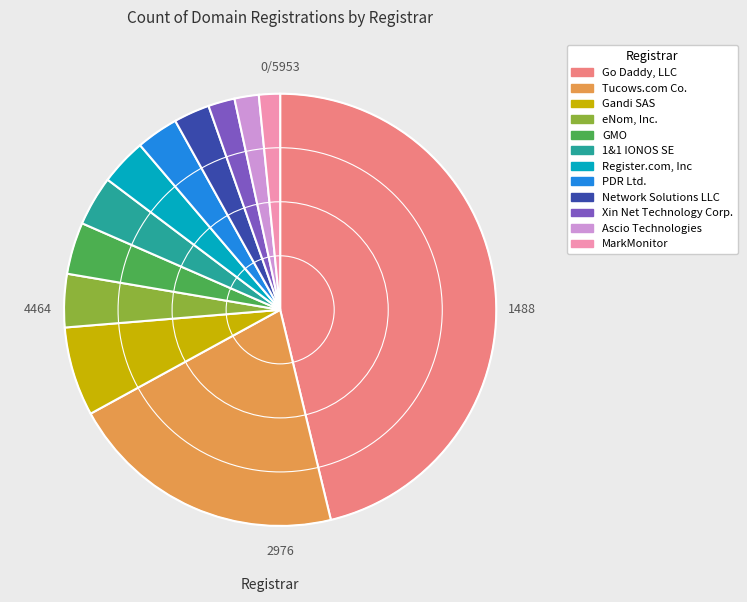

Approximately how many times larger is the value at 1&1 IONOS SE compared to Register.com, Inc?

1.1